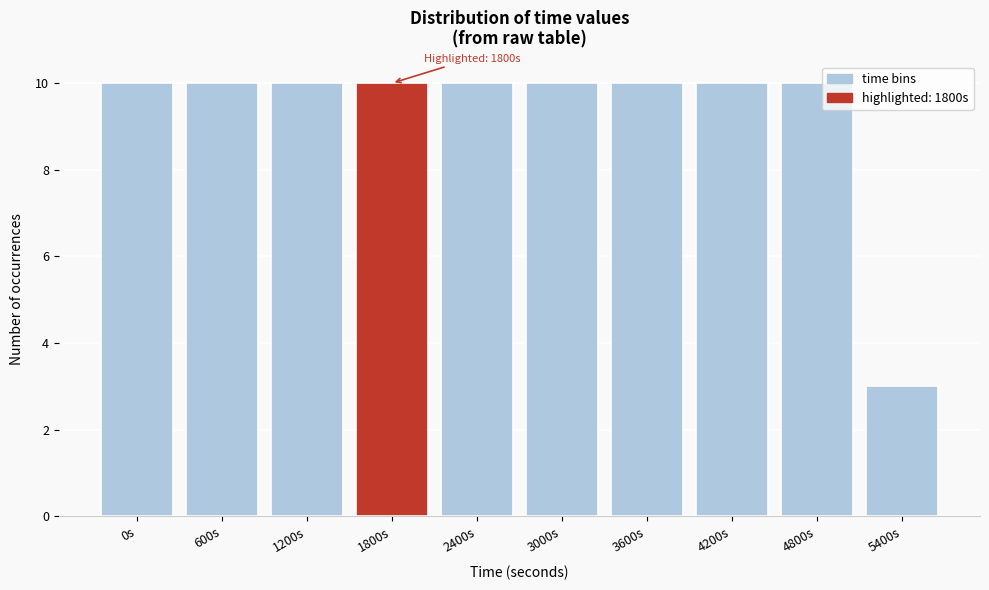

Reading right to left, list all the values displayed in this chart.

3	10	10	10	10	10	10	10	10	10